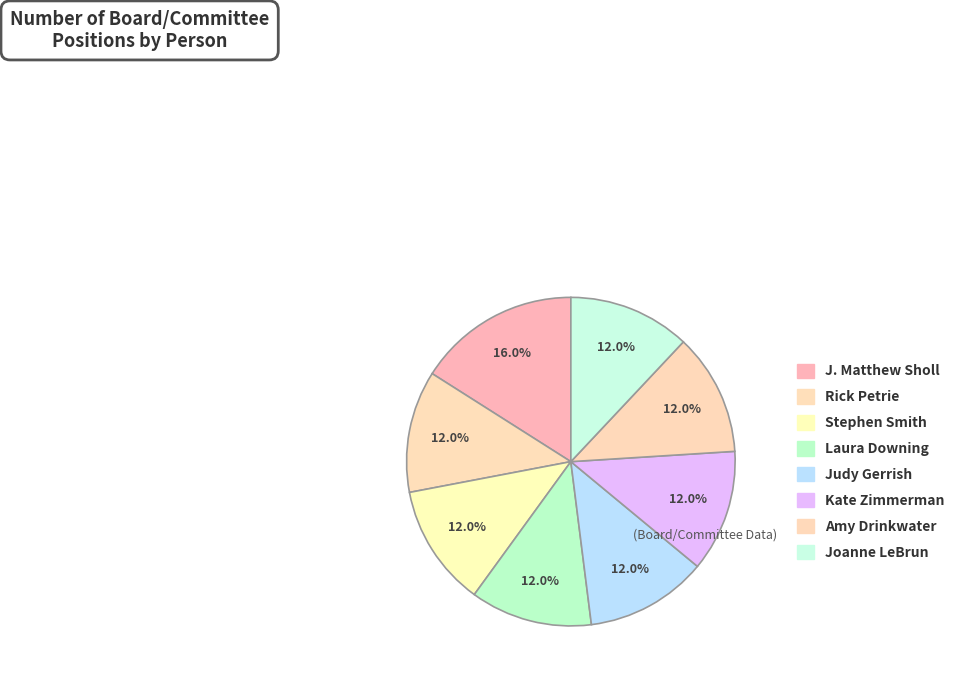

Count the number of slices in the pie.

8